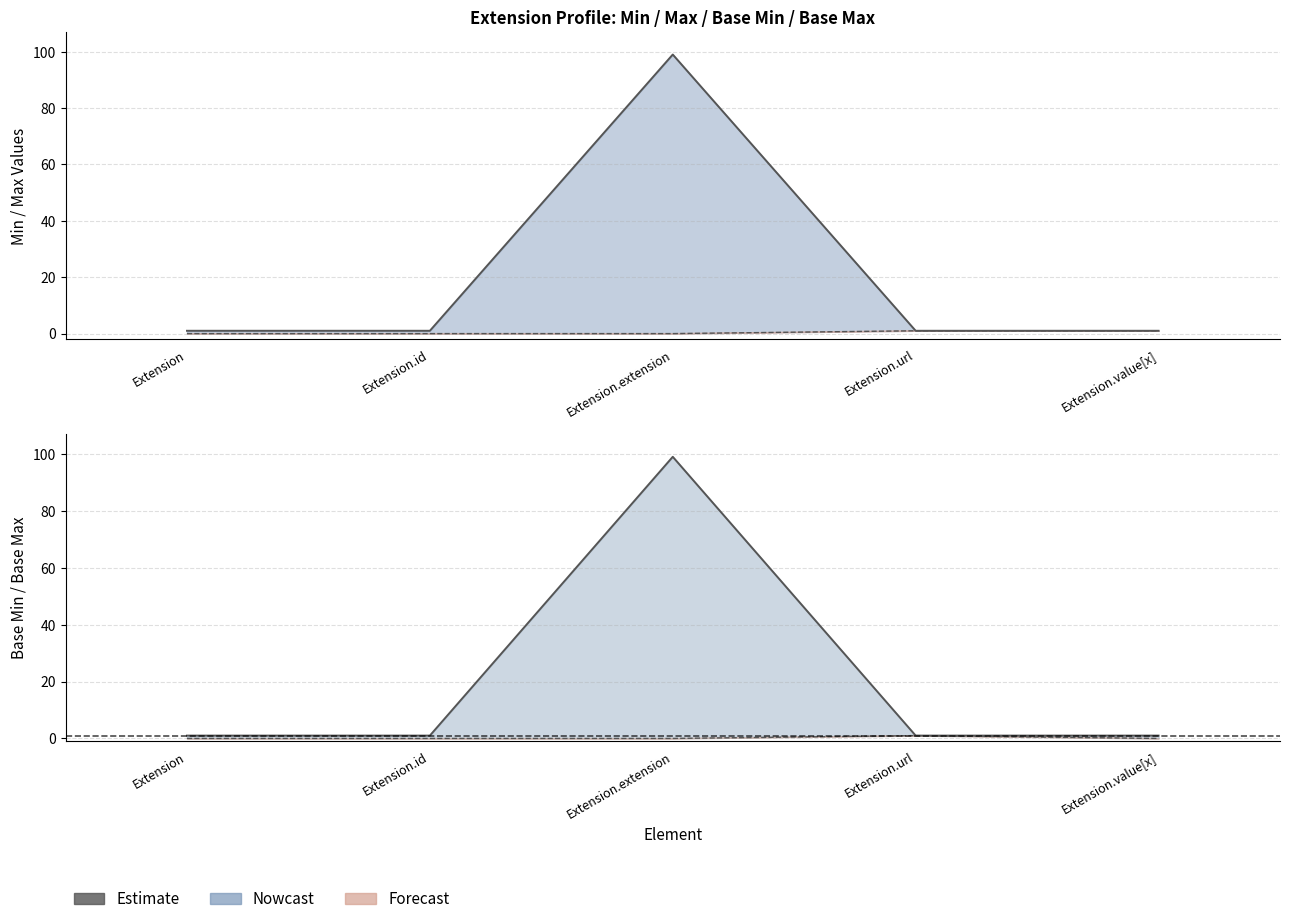

True or false: Base Min has a value of 0 at Extension.extension.

True